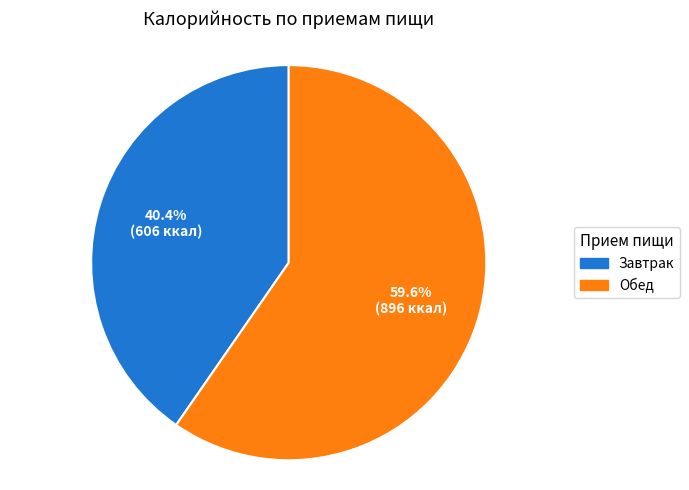

To the nearest percent, what percentage of the pie is Завтрак?

40%